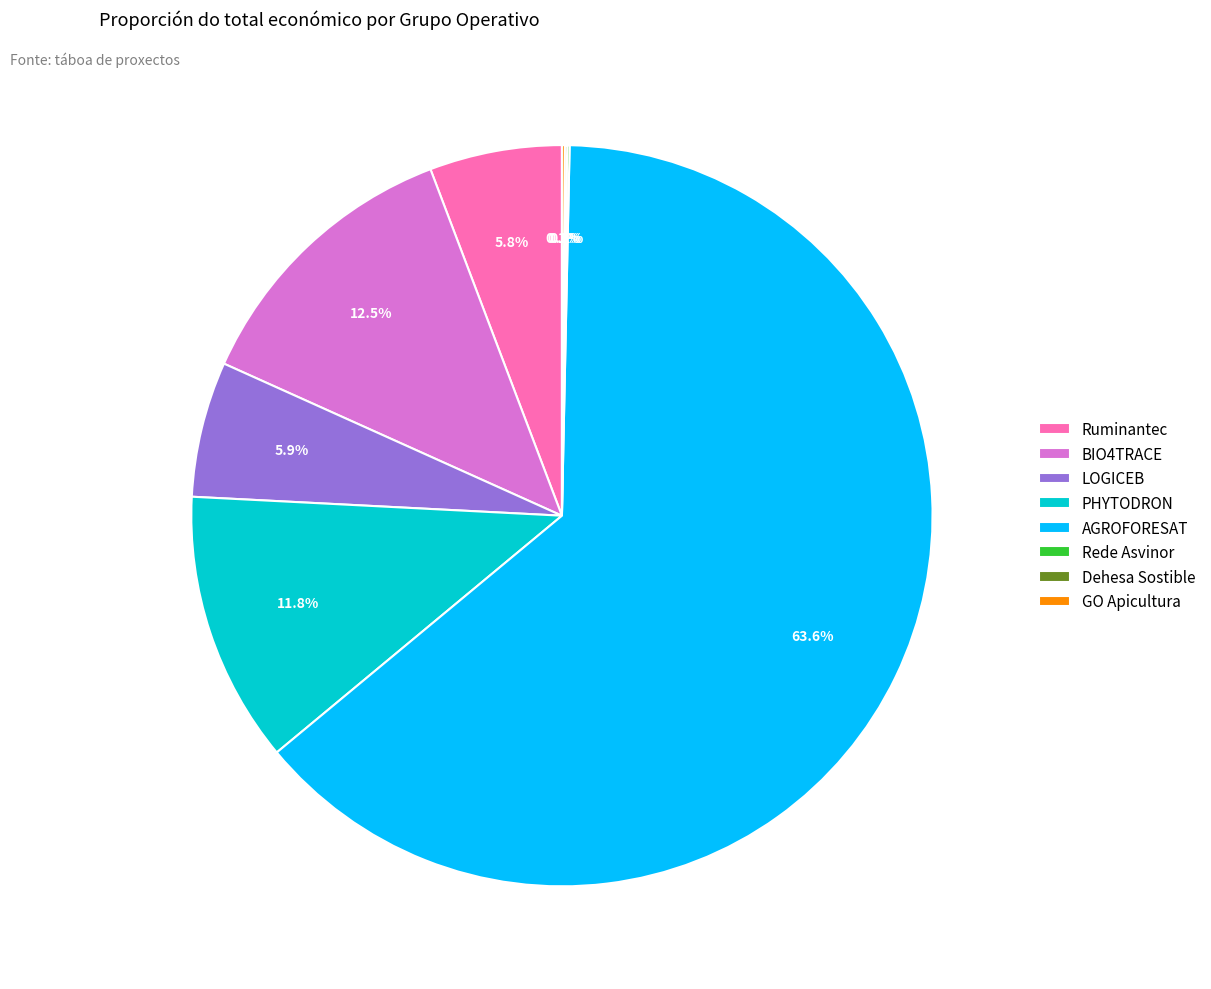

Which has a higher value, PHYTODRON or BIO4TRACE?

BIO4TRACE